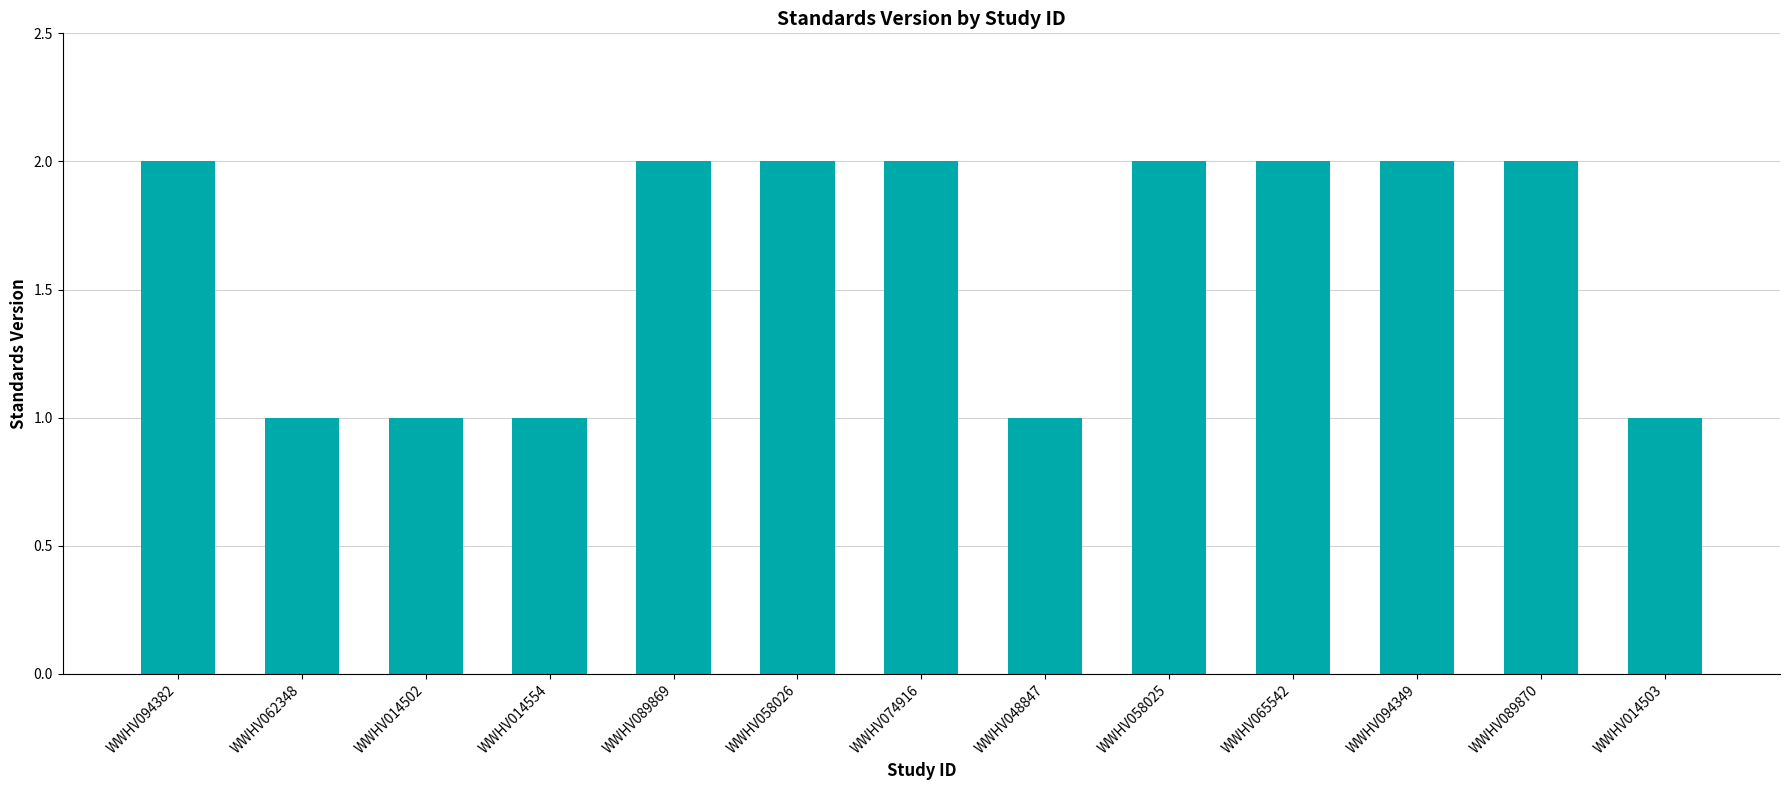

Reading left to right, what are all the values shown in this chart?

WWHV094382=2	WWHV062348=1	WWHV014502=1	WWHV014554=1	WWHV089869=2	WWHV058026=2	WWHV074916=2	WWHV048847=1	WWHV058025=2	WWHV065542=2	WWHV094349=2	WWHV089870=2	WWHV014503=1